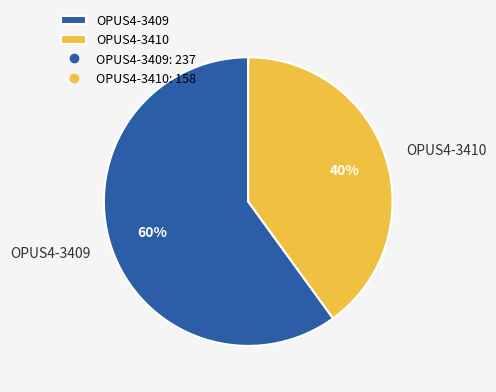

Does any single category account for the majority?

Yes